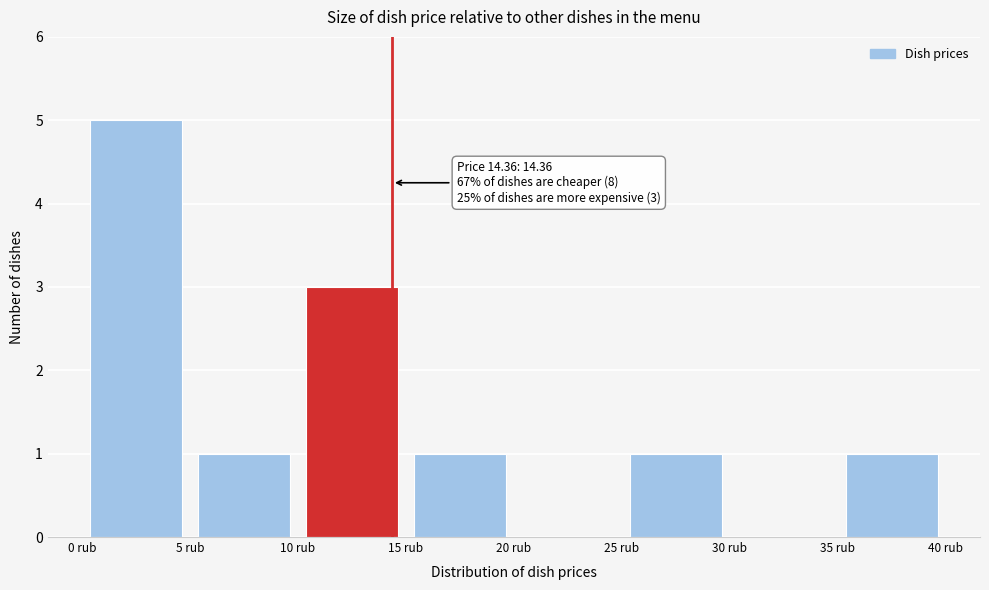

Which range on the x-axis has the tallest bar?

0 to 5